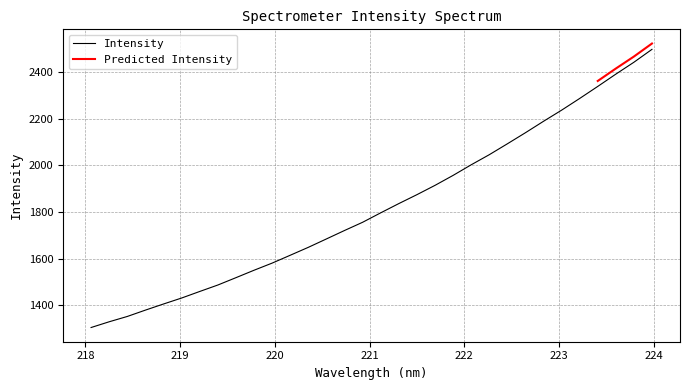

The chart shows a value of 3644.6 at 223.5987. True or false?

False